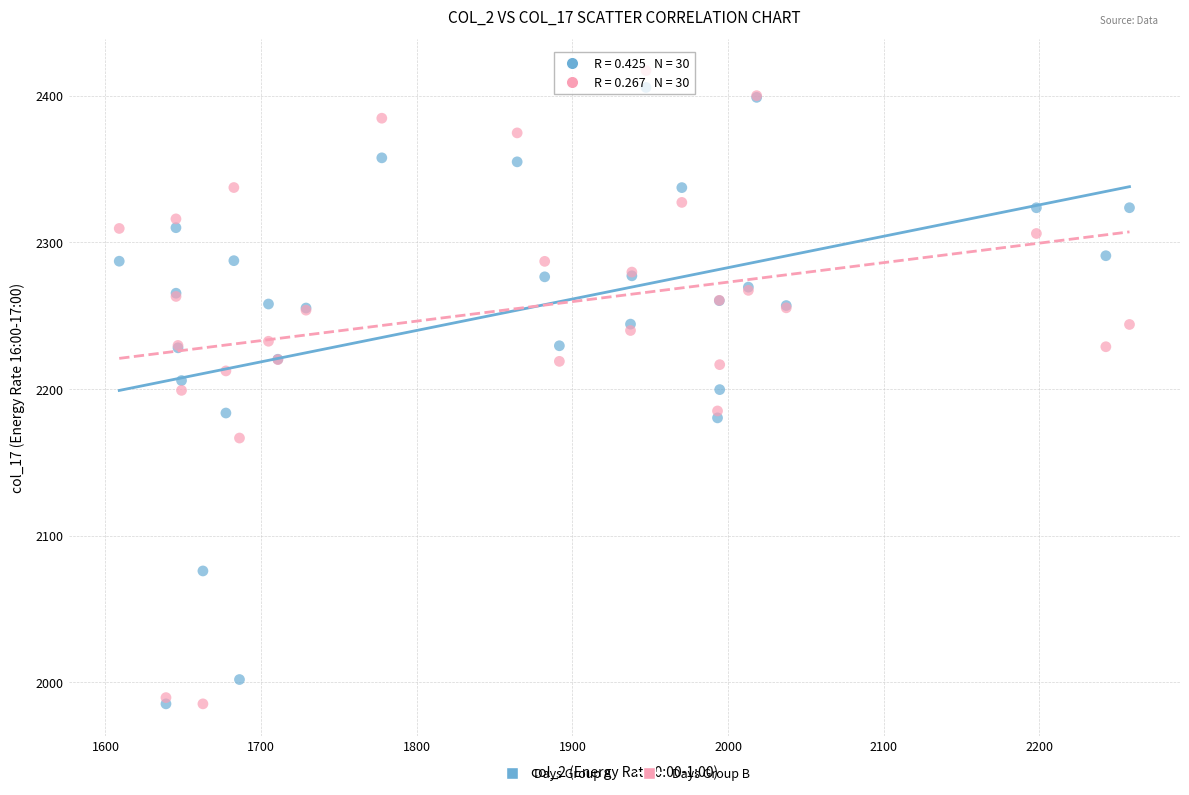

Which series reaches the maximum Y coordinate?

Days Group B